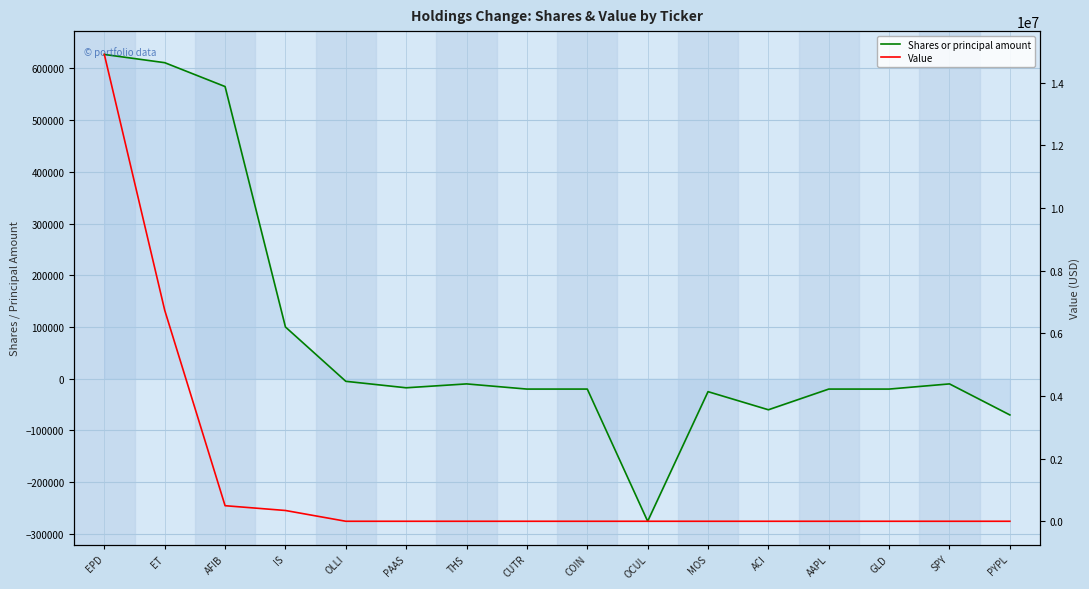

Which series has the largest range (max minus min)?

Value